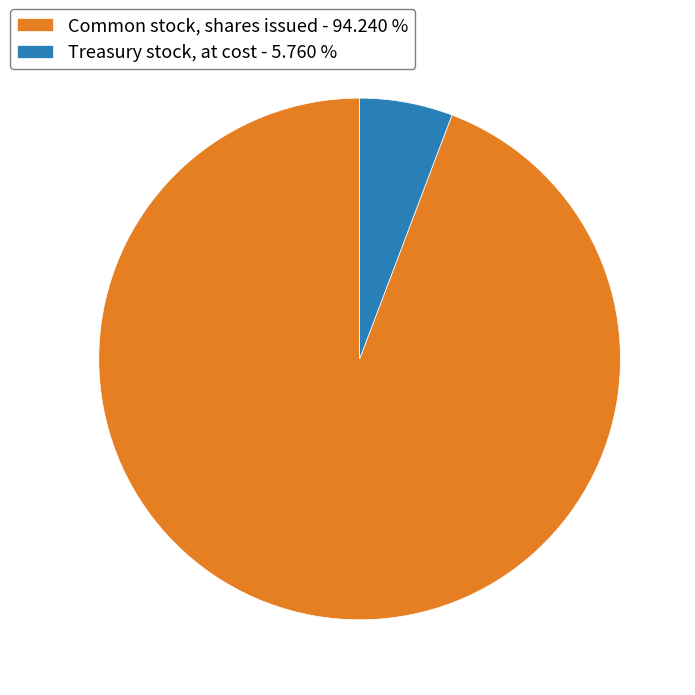

Rank the categories by value from lowest to highest.

Treasury stock, at cost - 5.760 %, Common stock, shares issued - 94.240 %